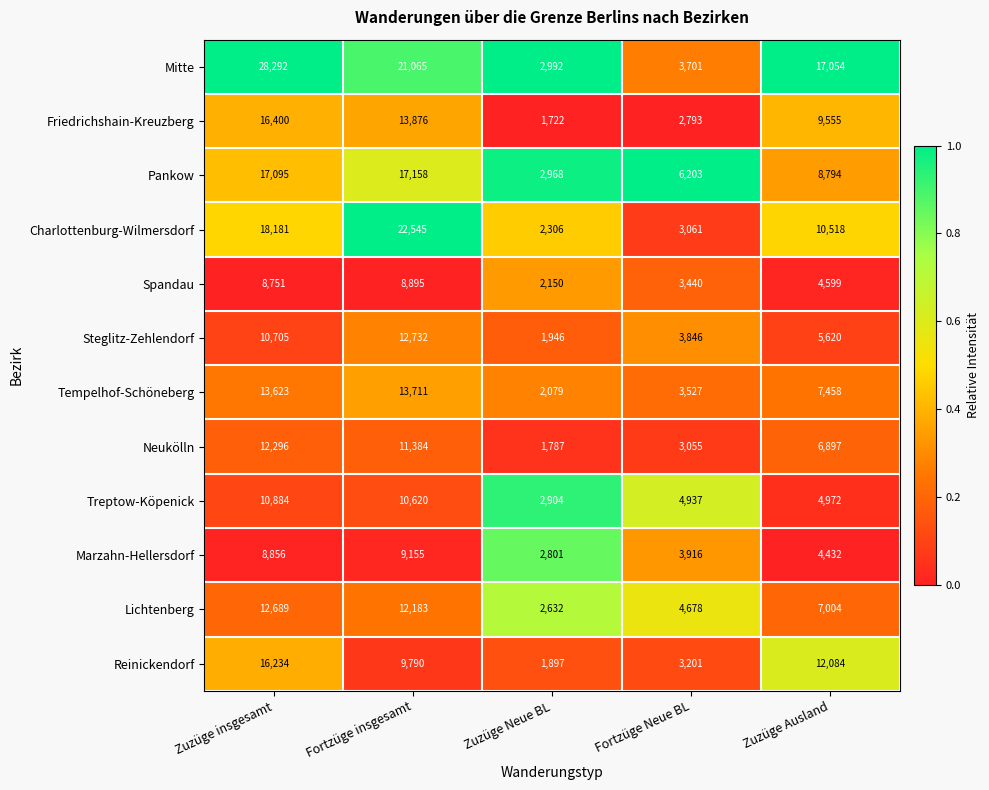

Which series has the largest total across all categories?

Mitte